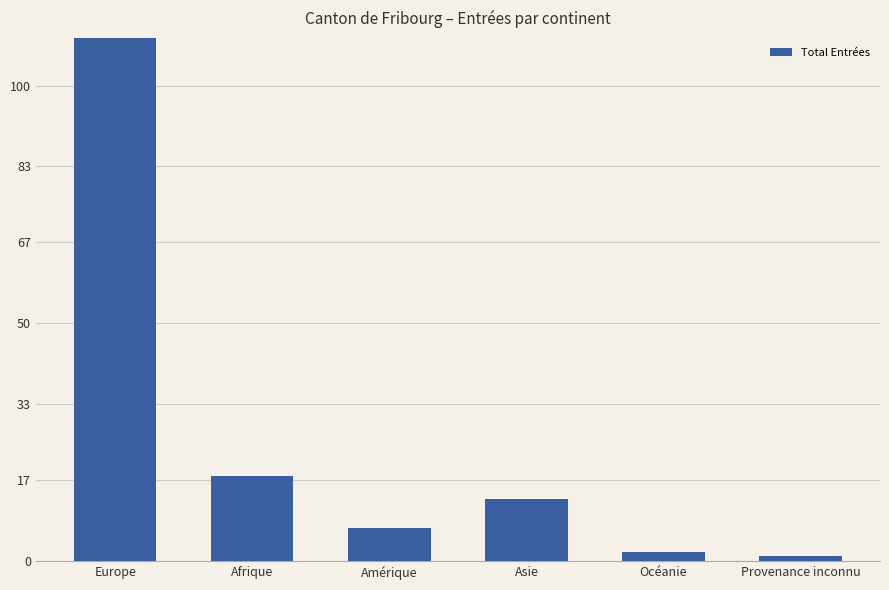

The value at Amérique is 3. True or false?

False